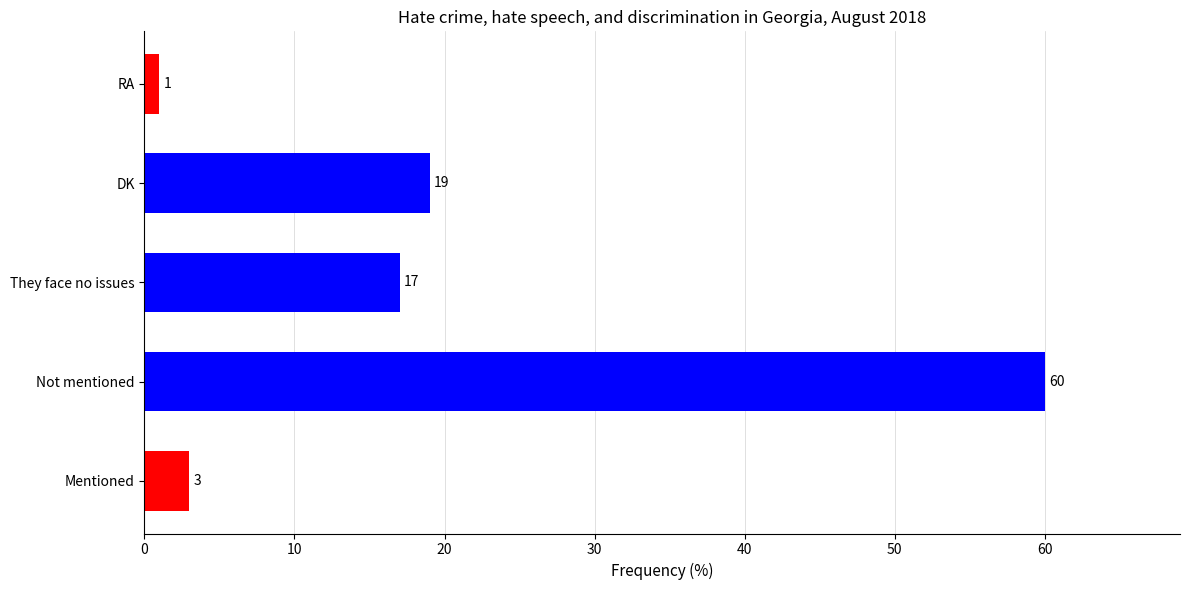

Rank the categories by value from lowest to highest.

RA, Mentioned, They face no issues, DK, Not mentioned